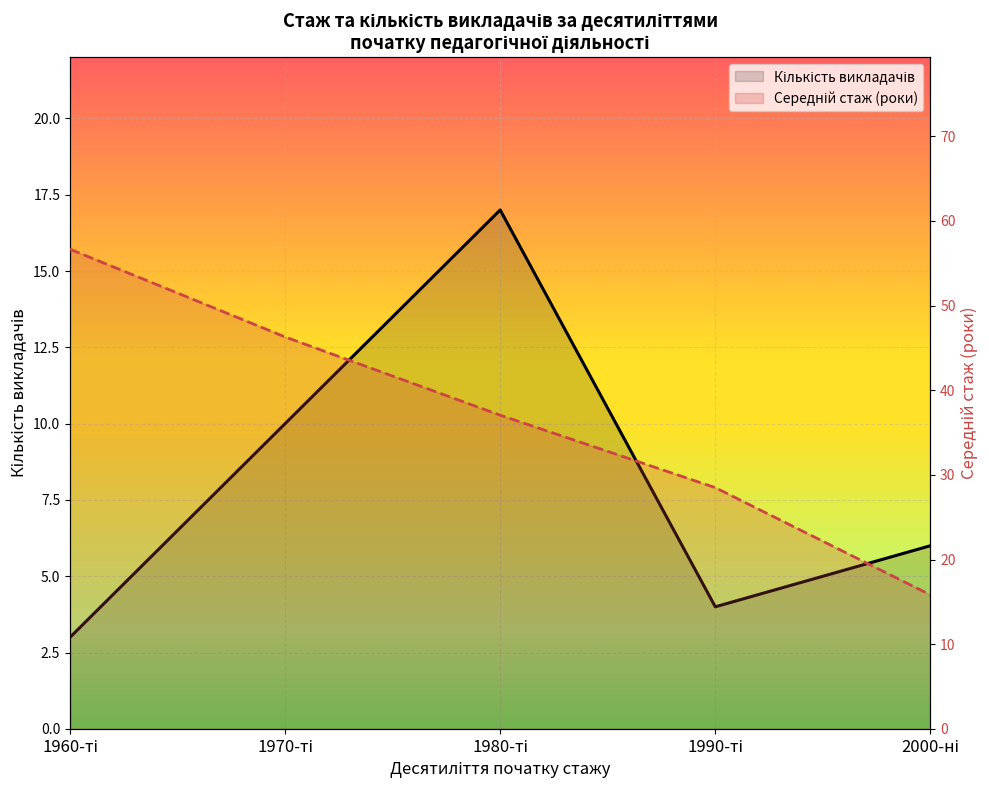

At how many categories does at least one series exceed 22?

4